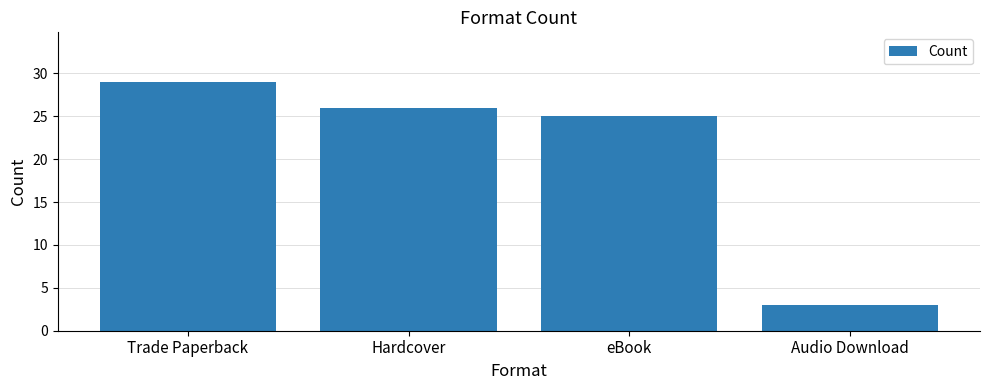

What is the difference between the maximum and minimum values?

26